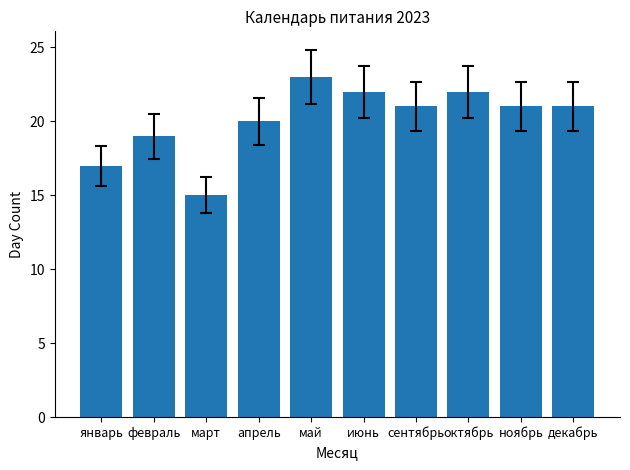

The chart shows a value of 21 at сентябрь. True or false?

True